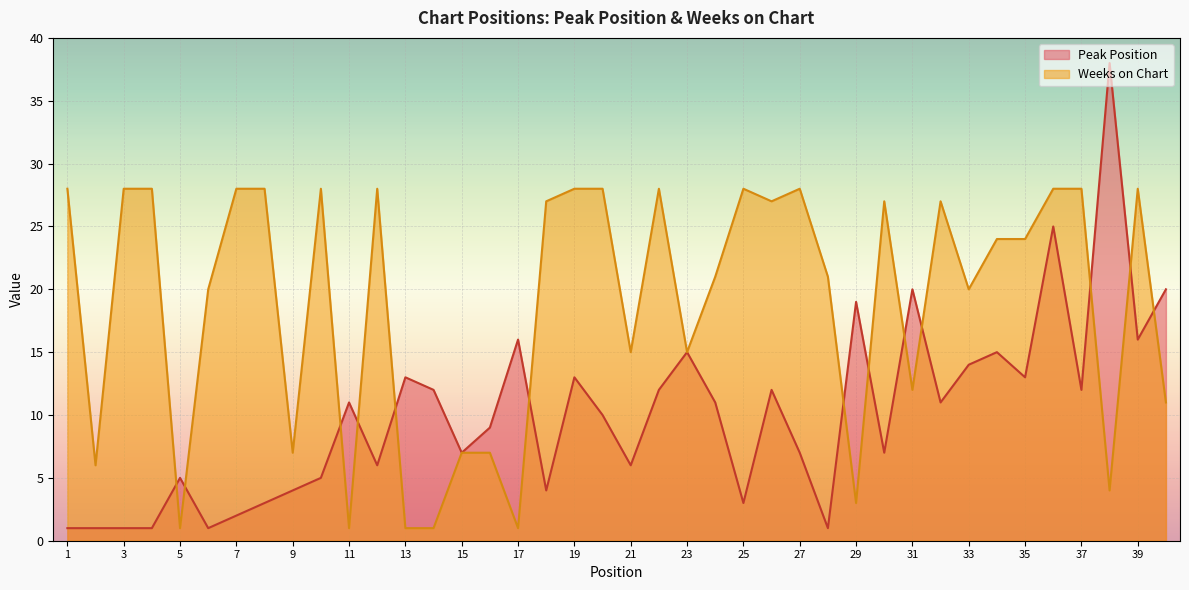

The value of Peak Position at 33 is 9. True or false?

False